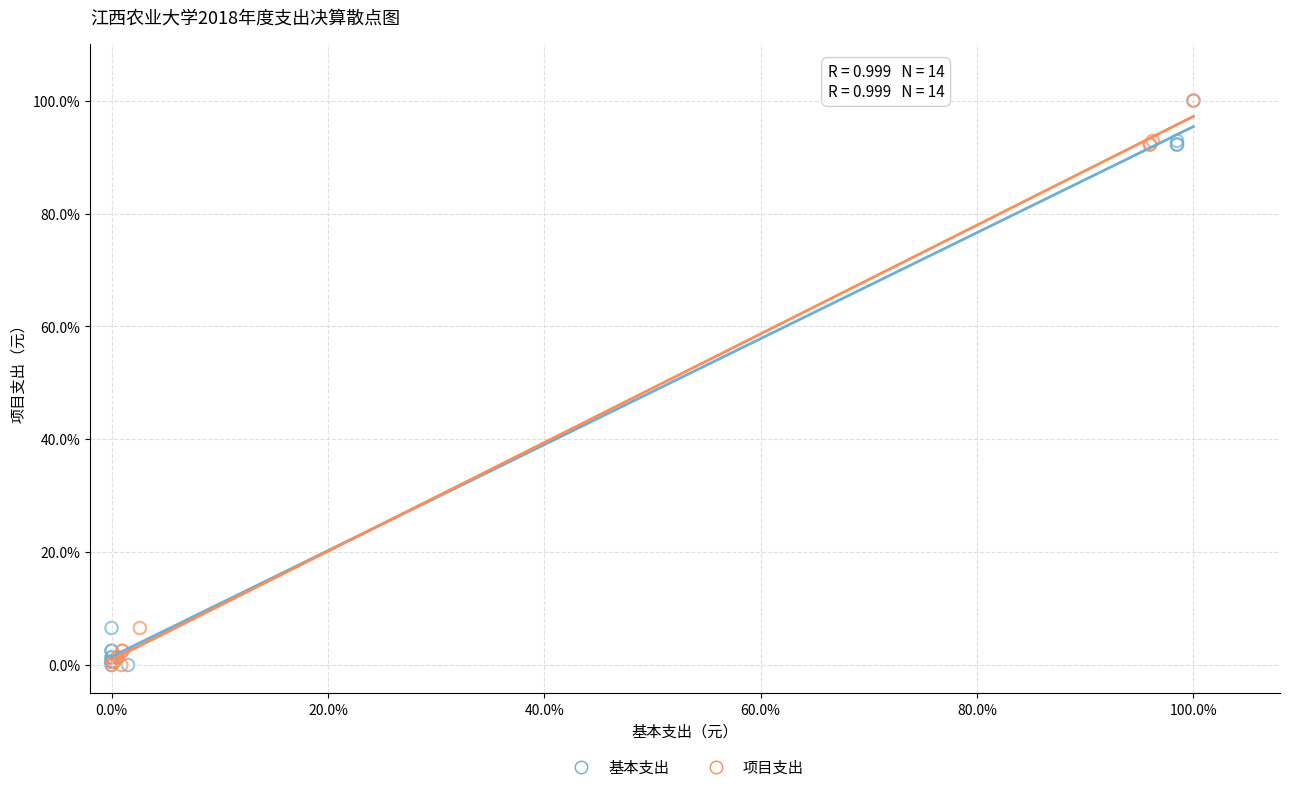

What are all the series names shown in the legend?

基本支出, 项目支出